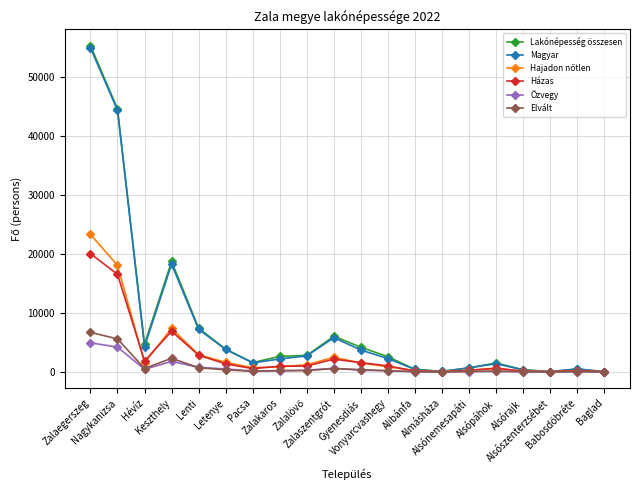

True or false: Lakónépesség összesen has more than 2 points higher than both neighbors.

True